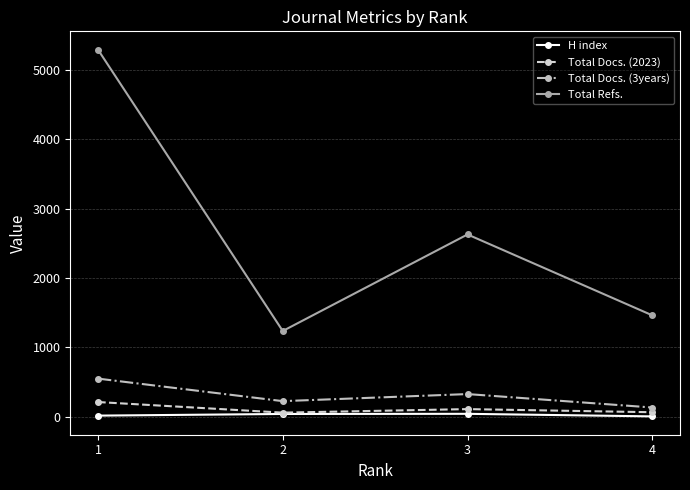

What is the average value of the Total Docs. (3years) series?

306